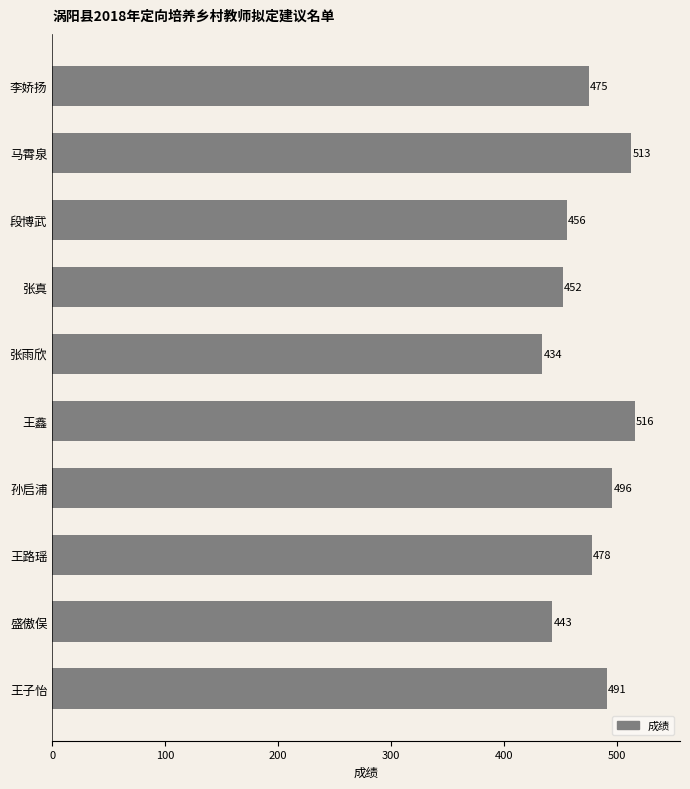

True or false: the data shows 311 at 张真.

False